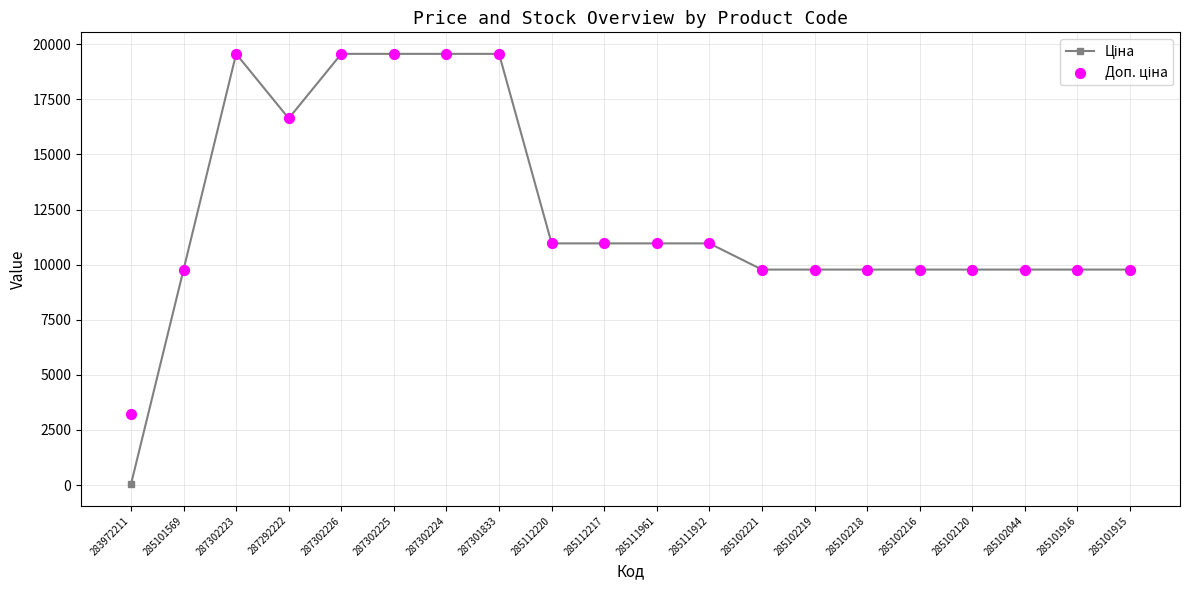

Which series has the largest Y range (max minus min)?

Ціна